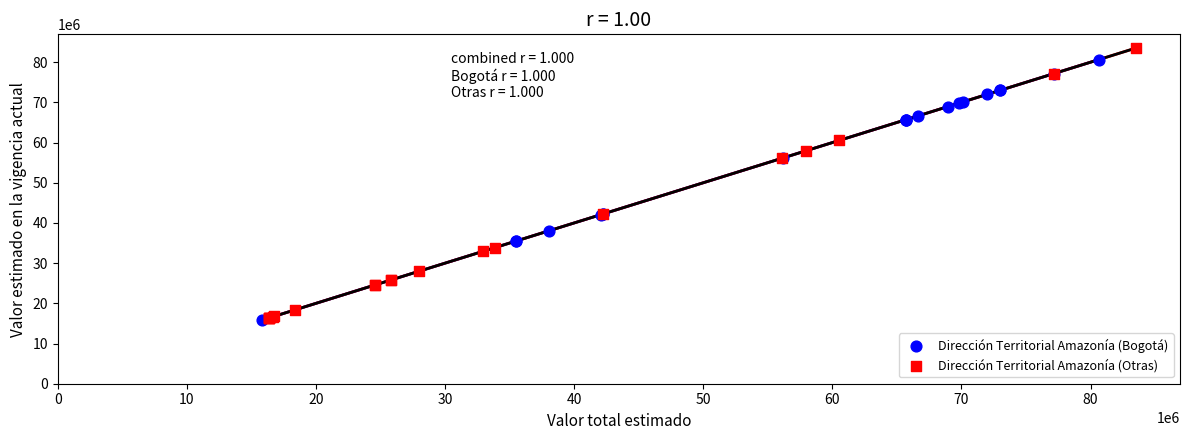

Which series has the widest spread of Y values?

Dirección Territorial Amazonía (Otras)